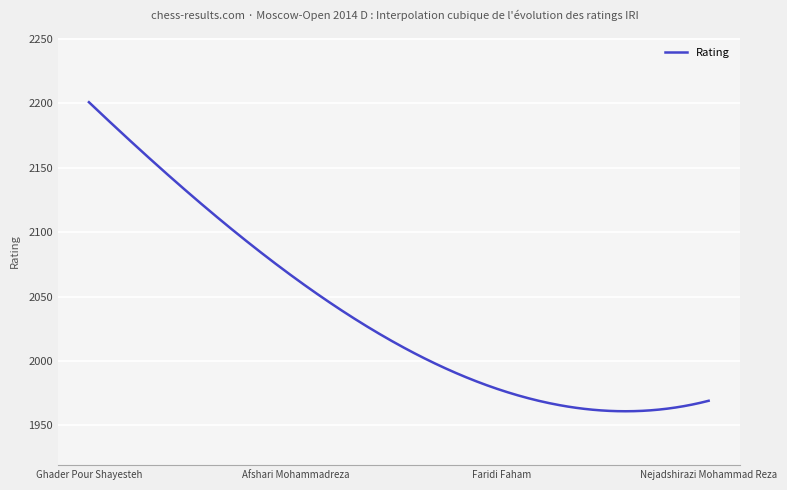

What is the maximum value shown in the chart?

2201.0